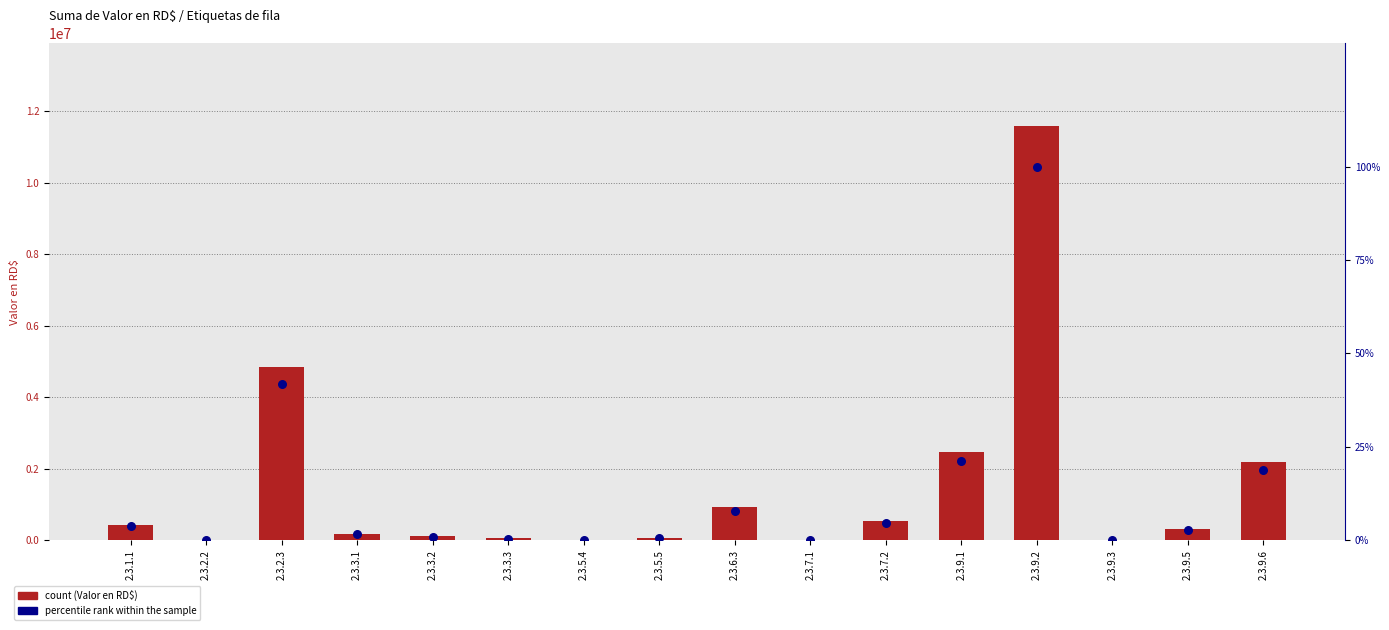

At how many categories does at least one series exceed 8981152?

1